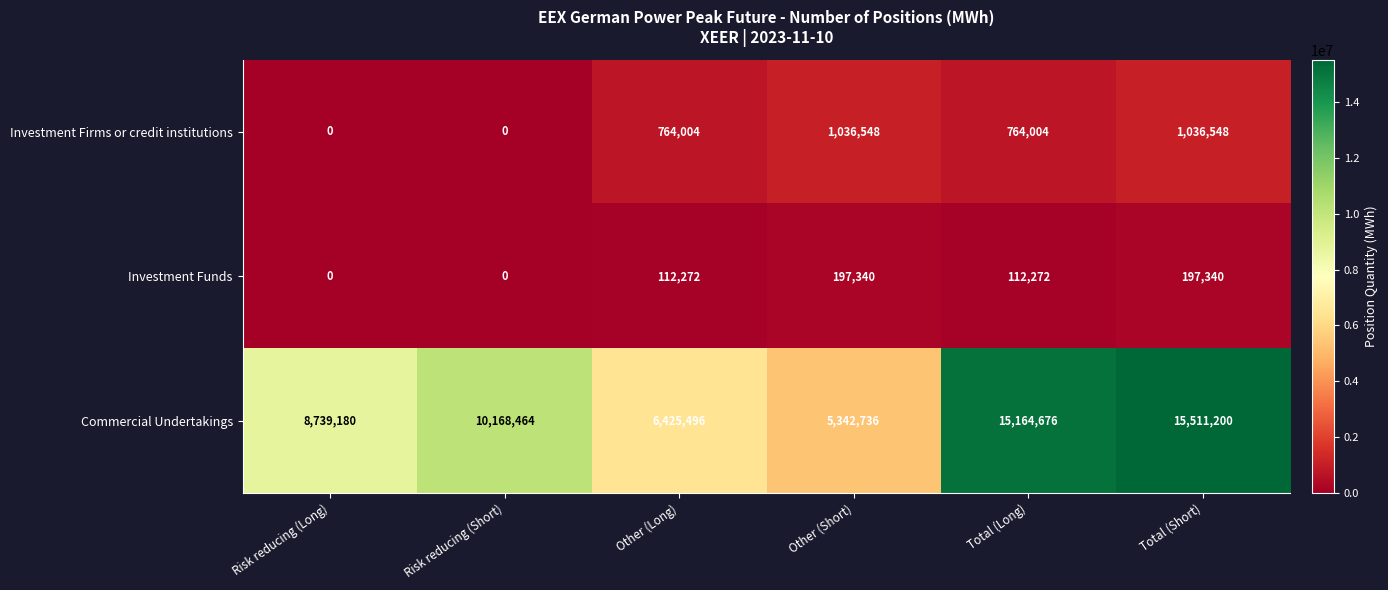

Rank the series at Total (Long) from lowest to highest value.

Investment Funds, Investment Firms or credit institutions, Commercial Undertakings